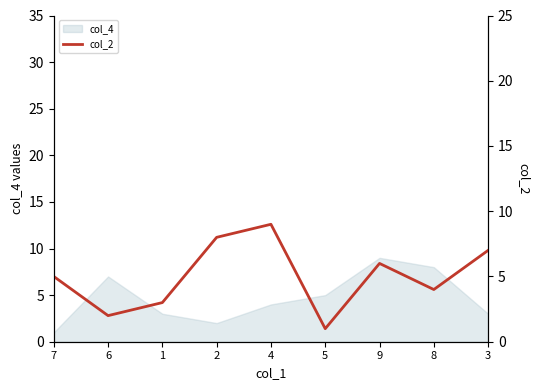

Reading left to right, what are all the values shown in this chart?

5	2	3	8	9	1	6	4	7